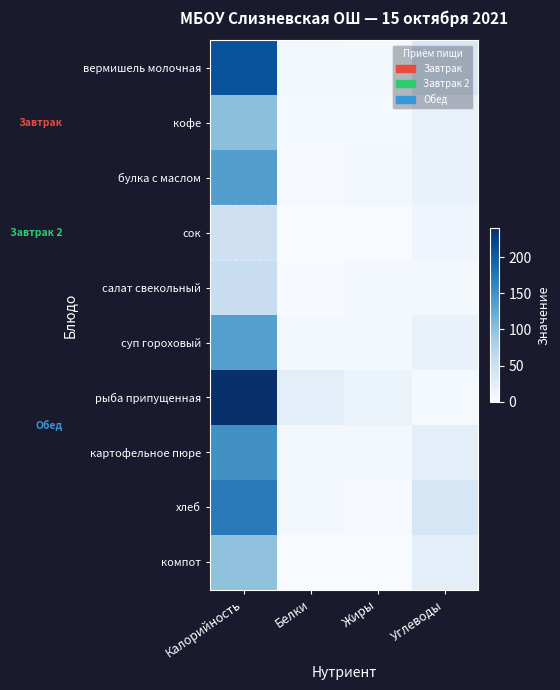

Between Калорийность and Жиры, which is larger?

Калорийность